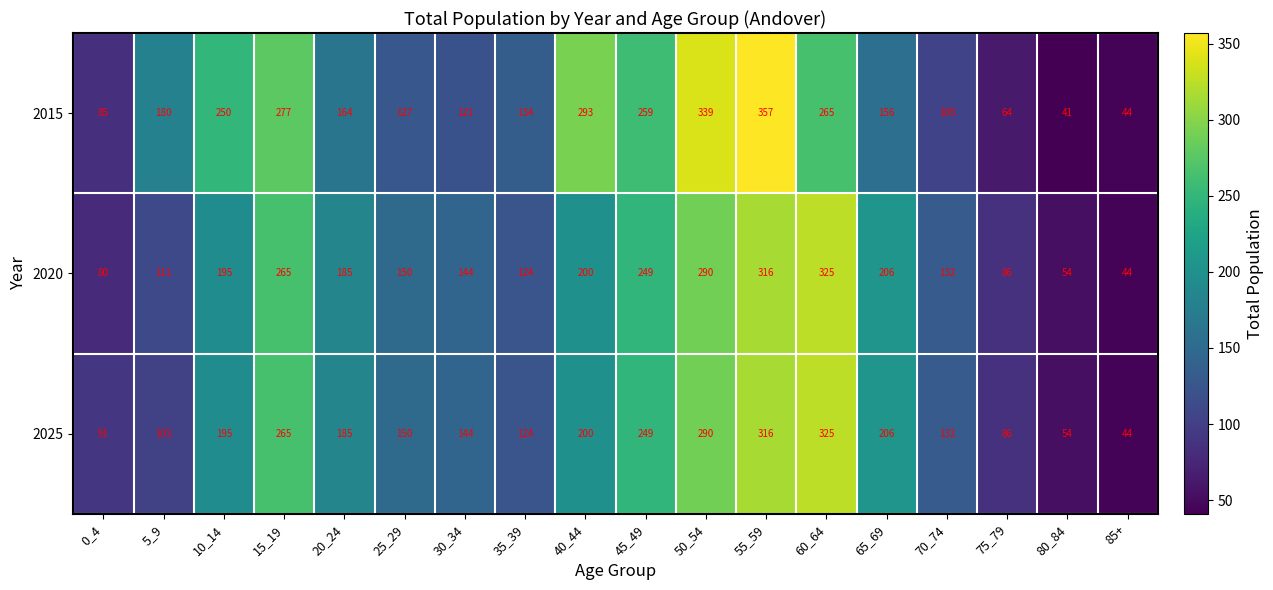

Rank the categories by 2025 value from highest to lowest.

60_64, 55_59, 50_54, 15_19, 45_49, 65_69, 40_44, 10_14, 20_24, 25_29, 30_34, 70_74, 35_39, 5_9, 0_4, 75_79, 80_84, 85+